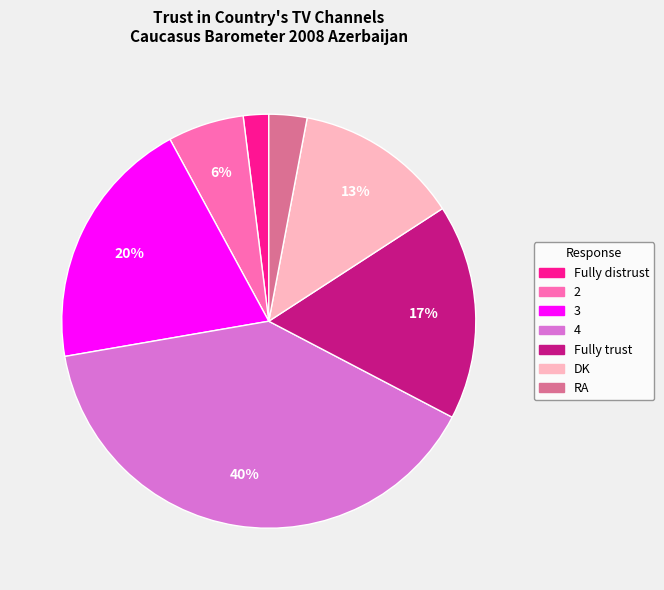

To the nearest percent, what percentage of the pie is 4?

40%